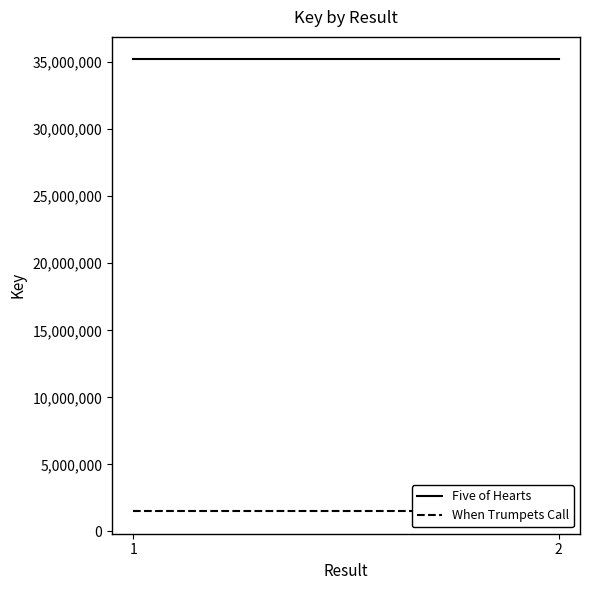

Count the number of data series in this chart.

2